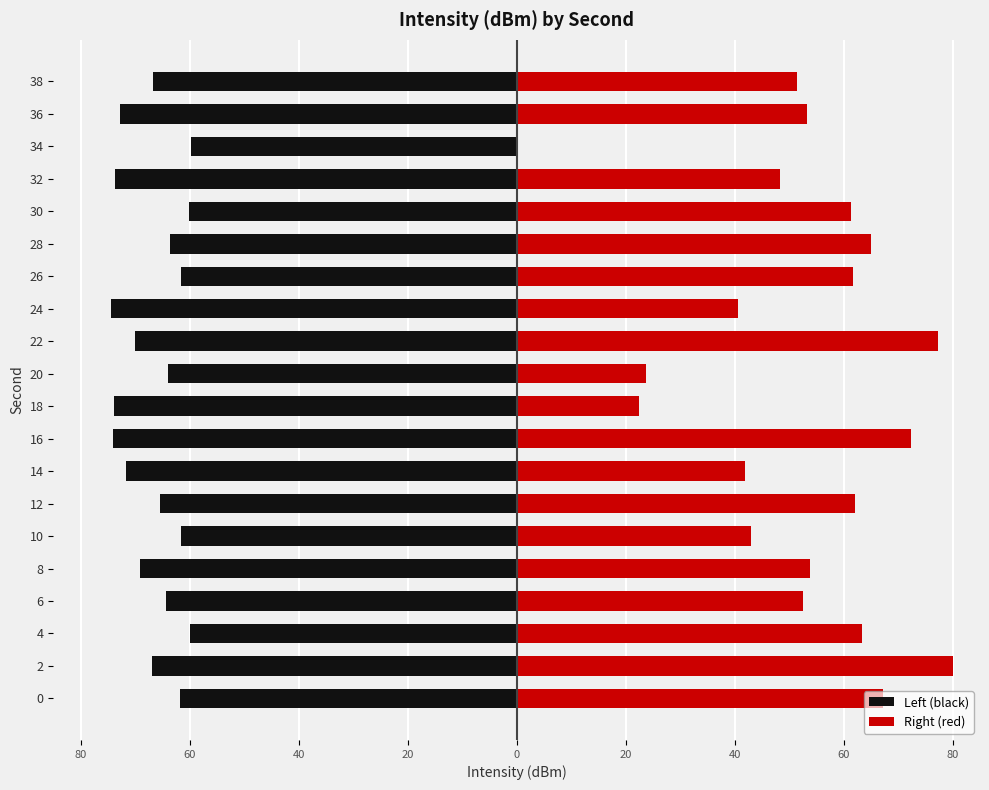

What are all the series names shown in the legend?

Left (black), Right (red)